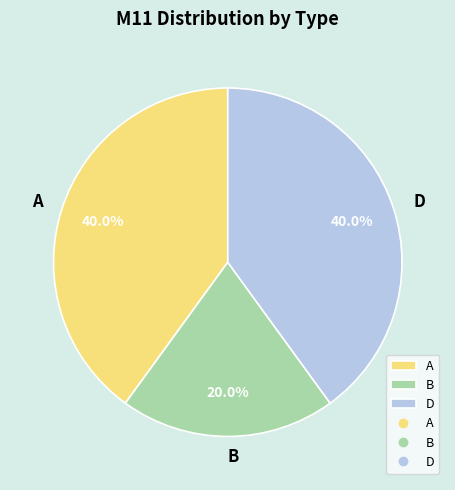

What portion of the pie excludes B?

80.0%